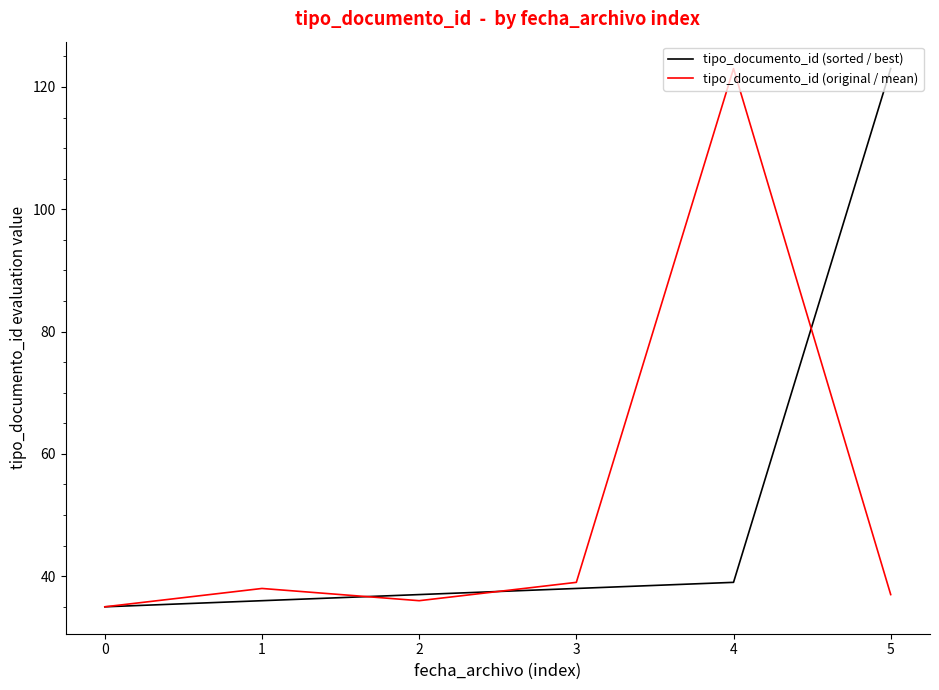

Does the chart have visible grid lines?

No